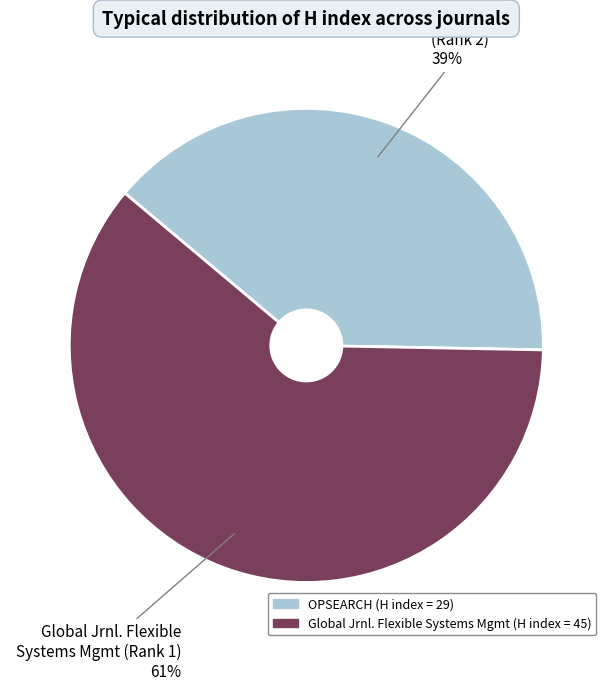

Is there a majority slice in this chart?

Yes